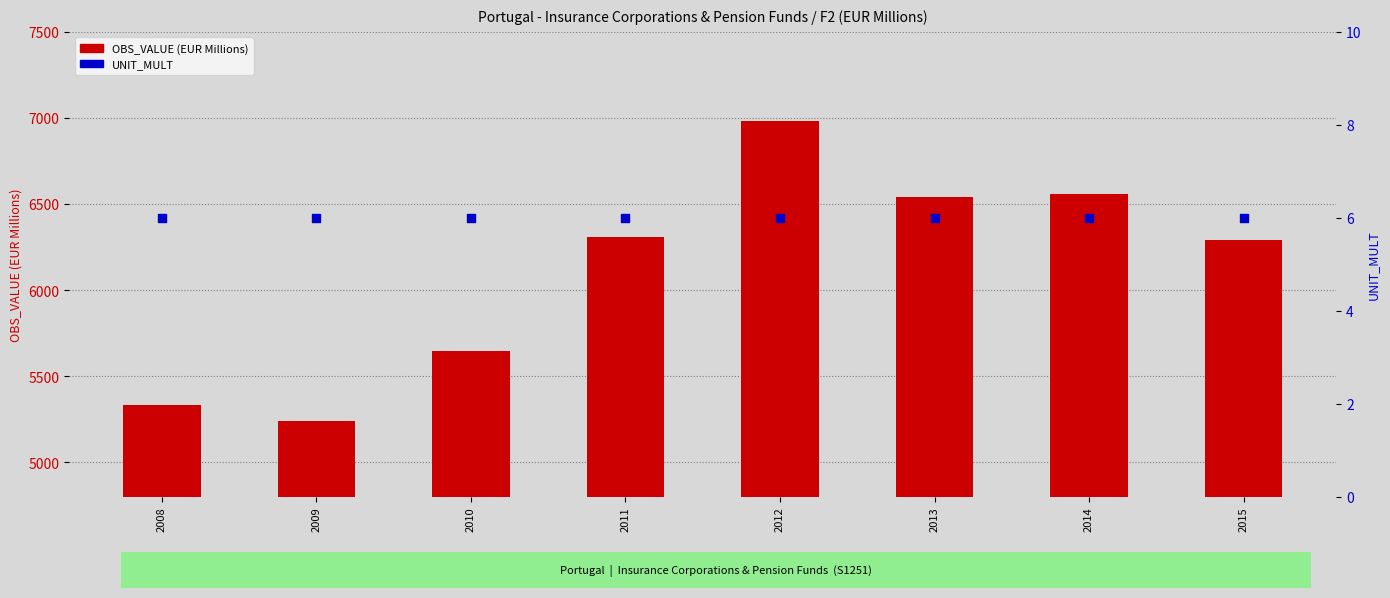

At how many categories does at least one series exceed 1049?

8